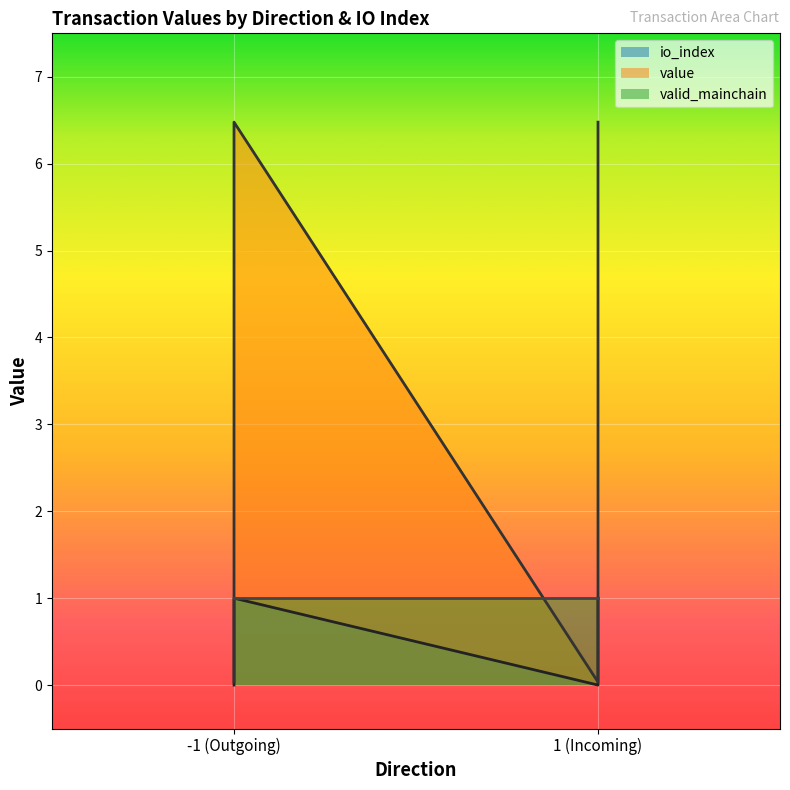

True or false: value and io_index cross at least once.

False